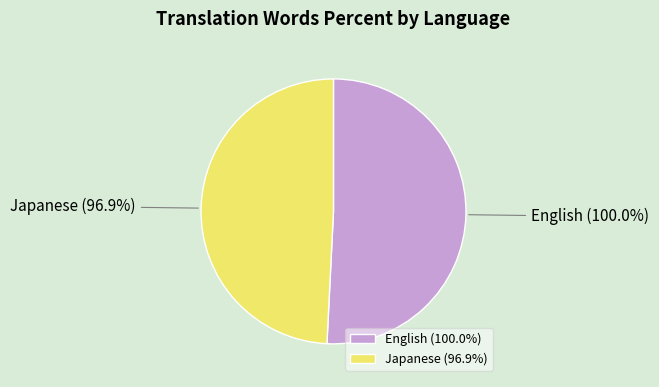

Which has a higher value, Japanese or English?

English